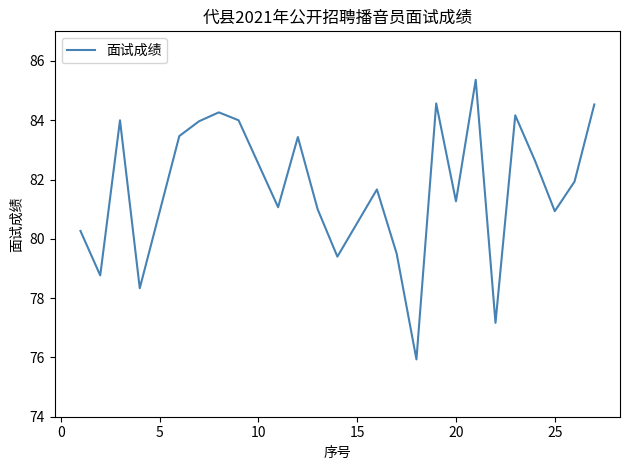

What is the difference between the maximum and minimum values?

9.4